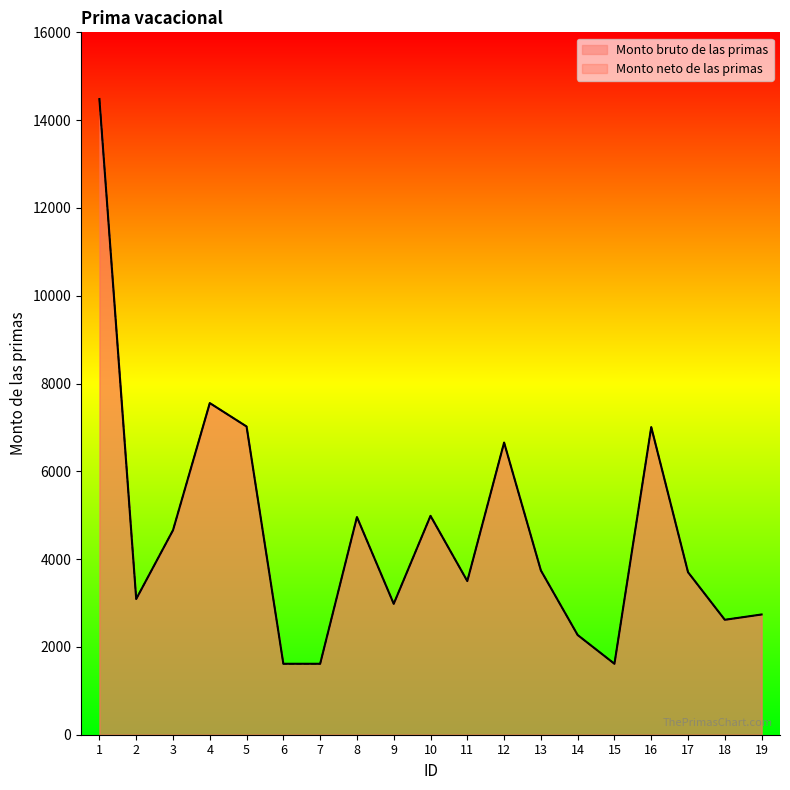

Reading left to right, what are all the values shown in this chart?

Monto bruto de las primas: 14481	3092	4659	7555	7021	1616	1616	4959	2982	4986	3500	6655	3742	2271	1616	7007	3702	2618	2739
Monto neto de las primas: 14481	3092	4659	7555	7021	1616	1616	4959	2982	4986	3500	6655	3742	2271	1616	7007	3702	2618	2739